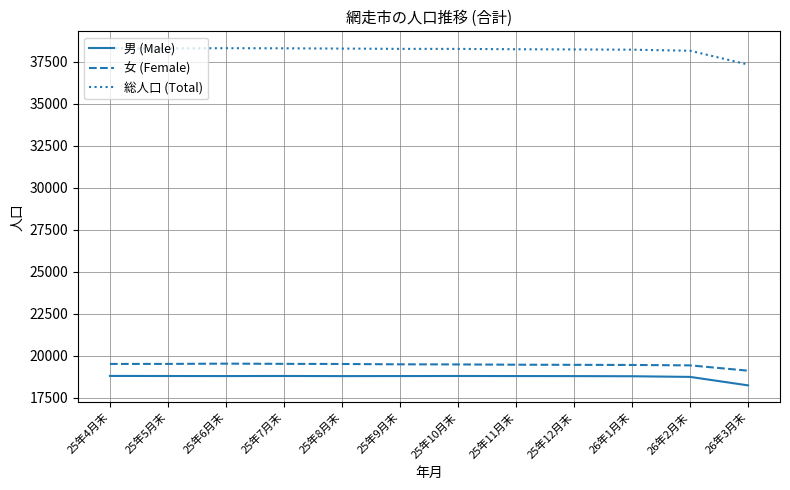

What is the maximum value for 男 (Male)?

18792